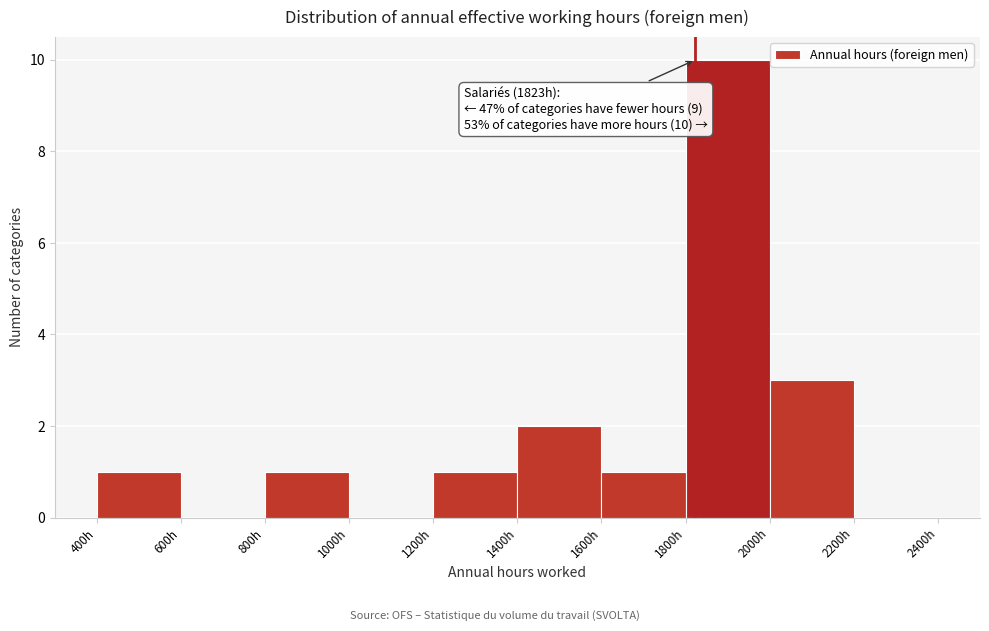

Which range on the x-axis has the tallest bar?

1800 to 2000